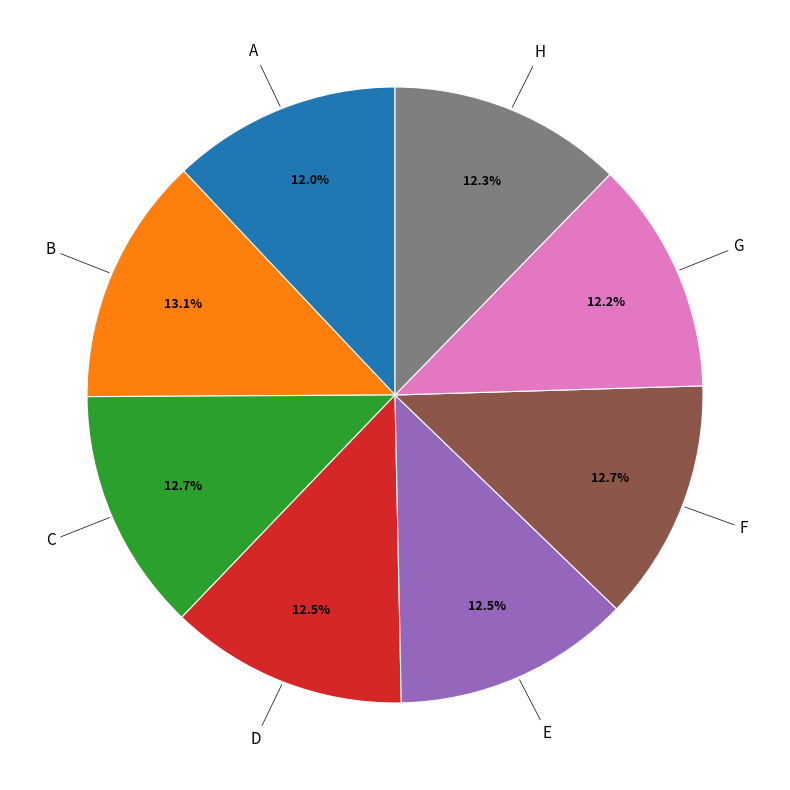

Do F and H together represent more than half of the pie?

No